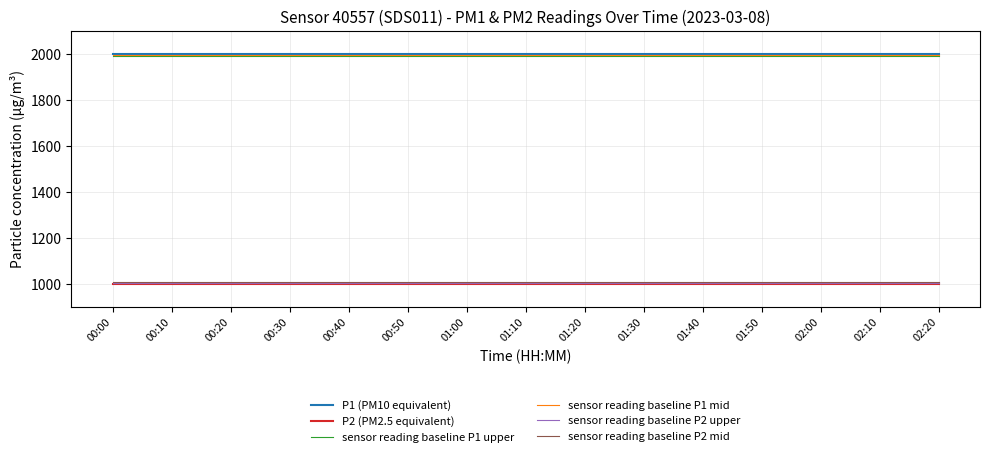

How many lines are shown in the chart?

6